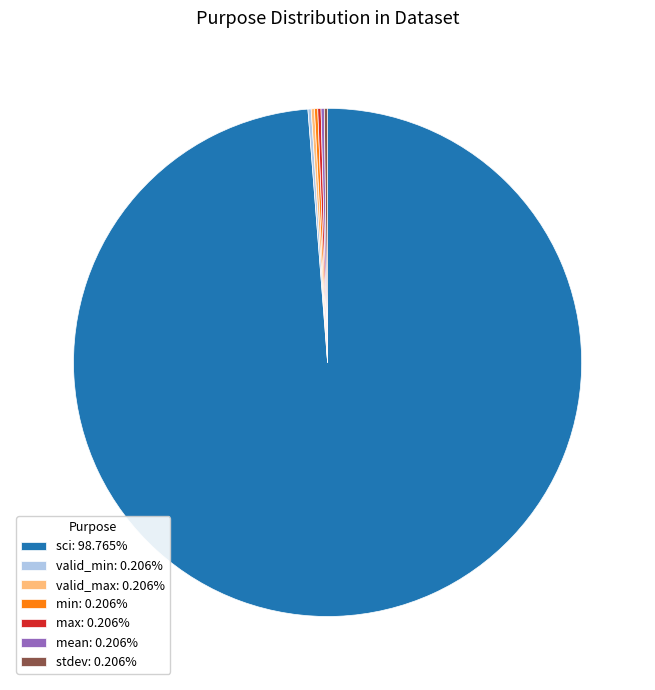

Does any single category account for the majority?

Yes